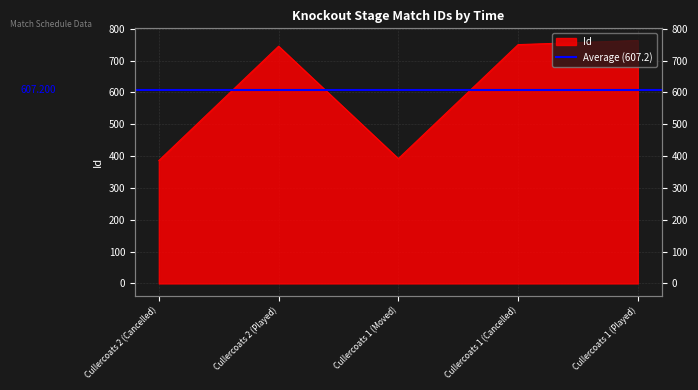

Is it true that the value at Cullercoats 1 (Played) is 220?

False